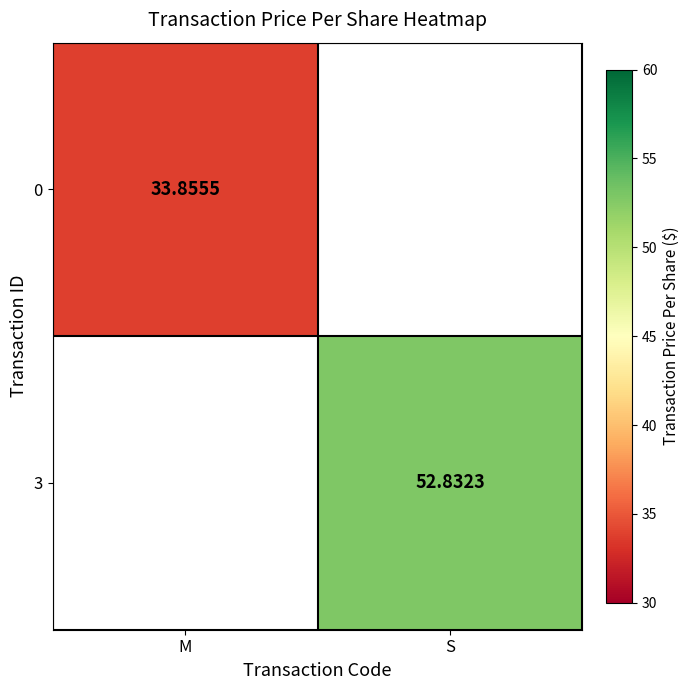

At which label does 3 first exceed 52?

S